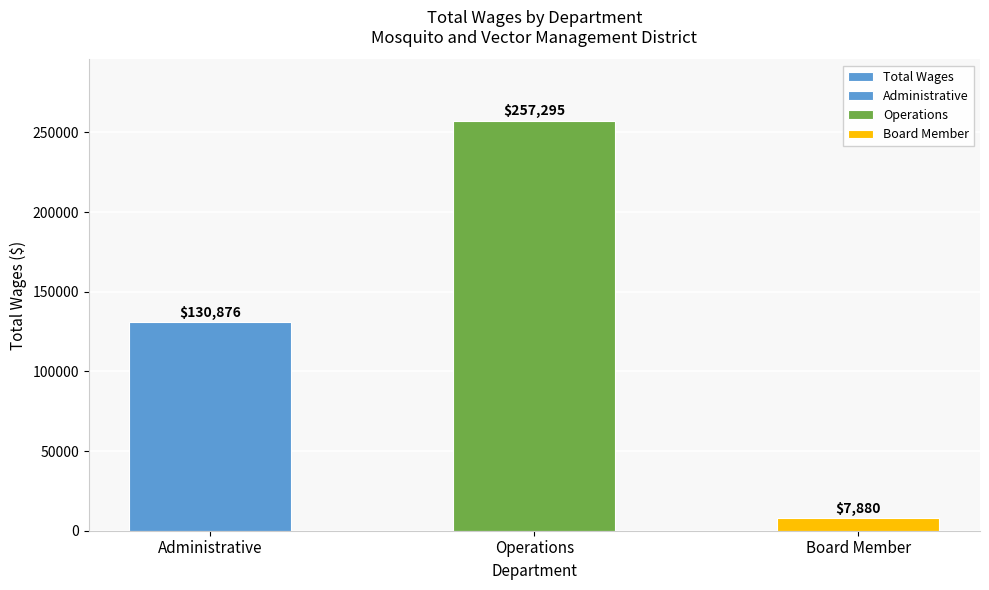

What is the difference between the values at Board Member and Operations?

249415